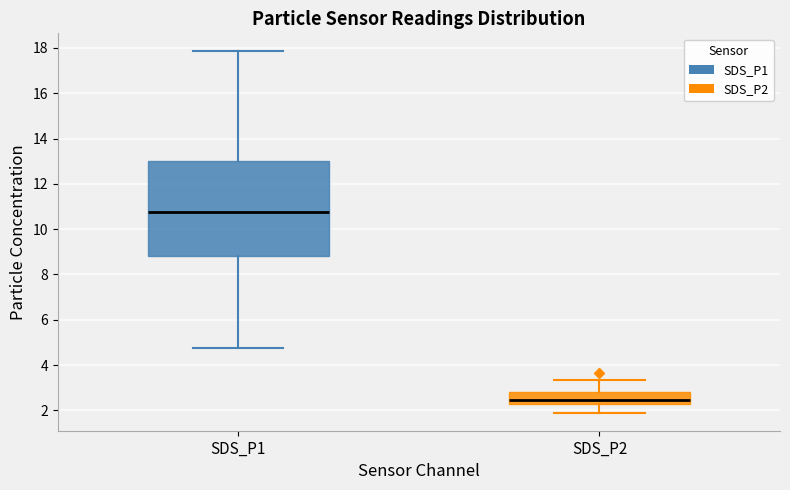

Which box is the tallest, from its lower edge to its upper edge?

SDS_P1